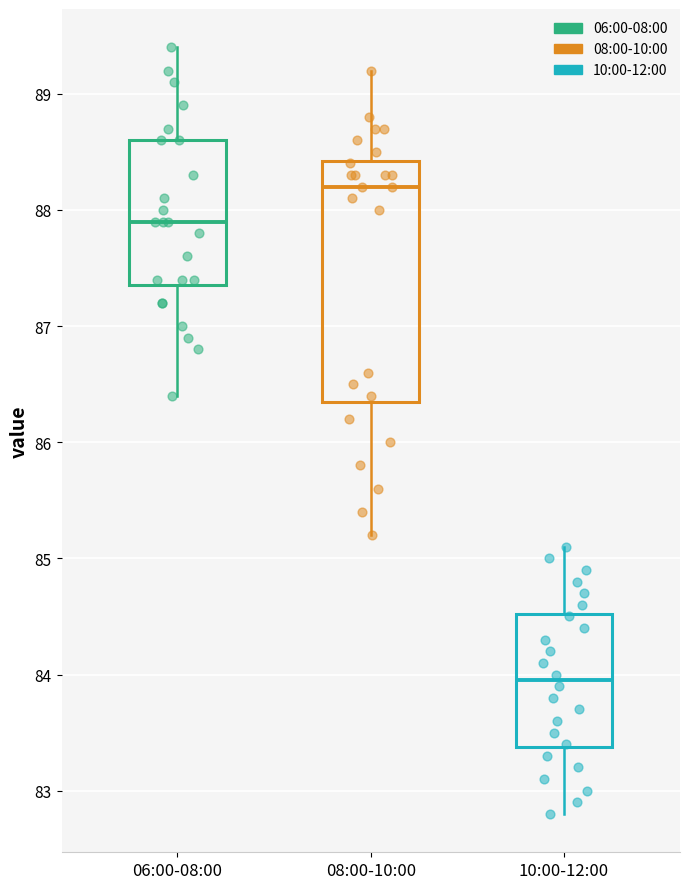

Reading left to right, transcribe this box plot: for each box, give where its median line is, the range the box spans, and where its two whiskers end, as read against the y-axis. The values are not printed on the chart, so give them approximately, as read against the axis.

06:00-08:00: median 87.9, box 87.4 to 88.6, whiskers 86.4 to 89.4
08:00-10:00: median 88.2, box 86.4 to 88.4, whiskers 85.2 to 89.2
10:00-12:00: median 84.0, box 83.4 to 84.5, whiskers 82.8 to 85.1